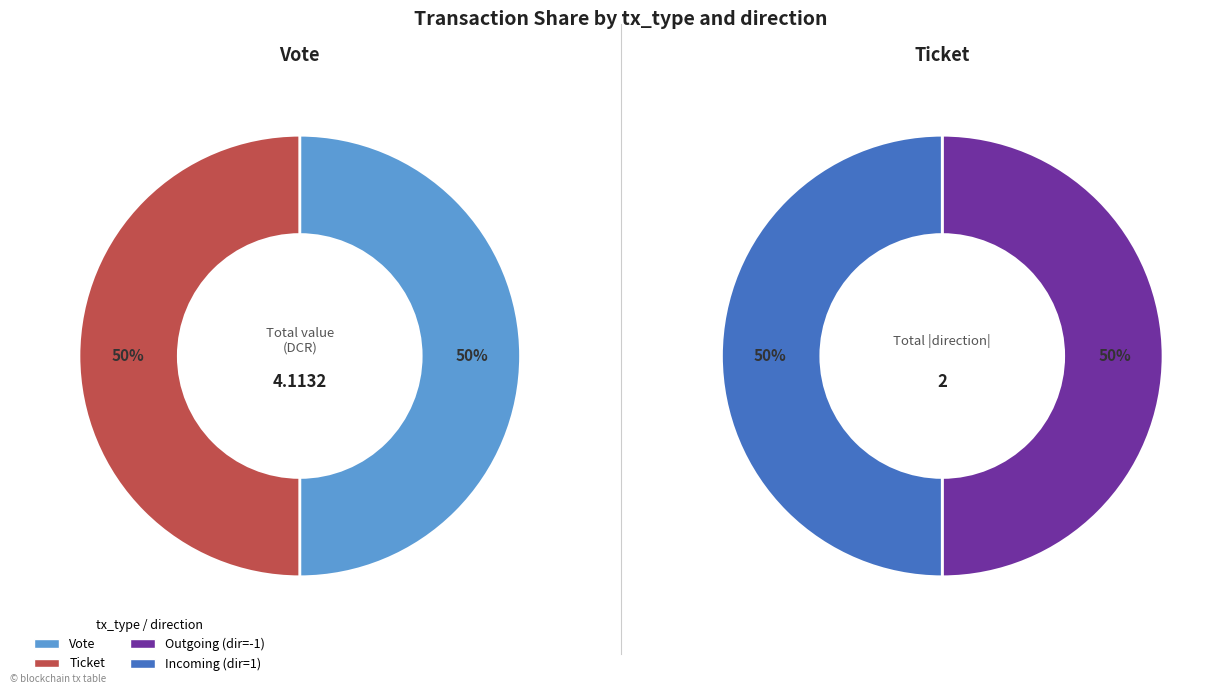

What percentage is the Ticket slice, to the nearest percent?

50%